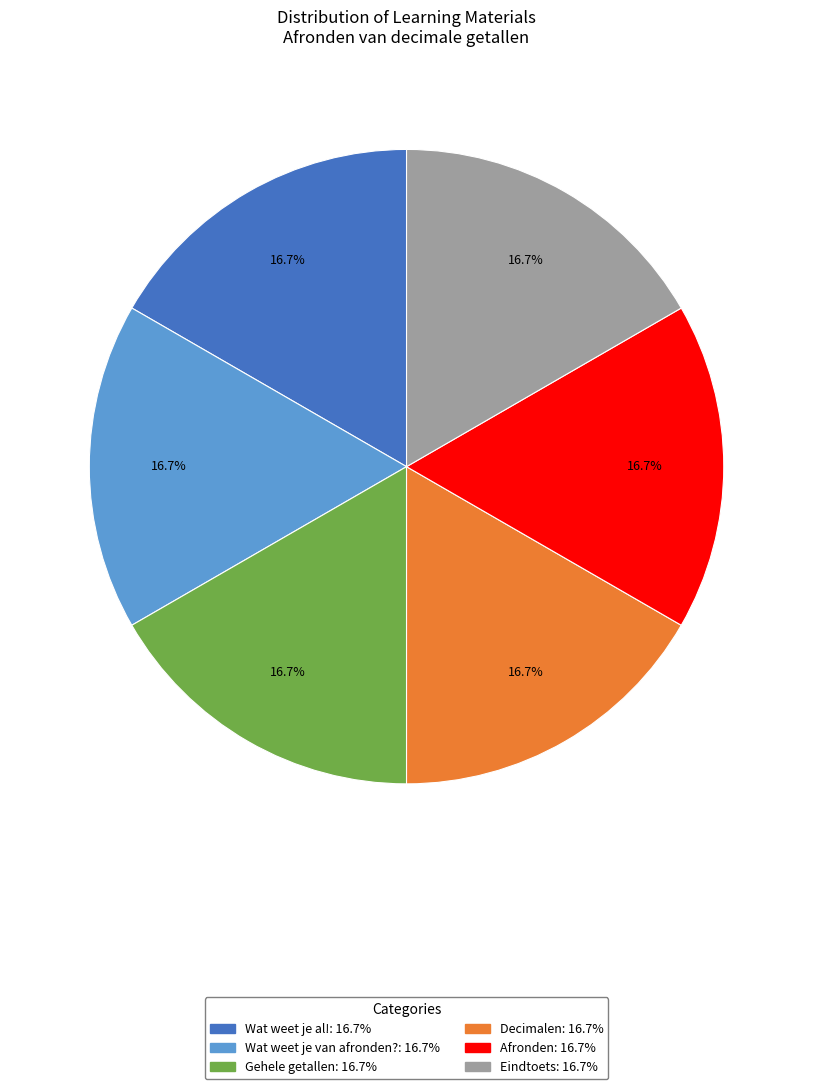

What percentage is NOT represented by Eindtoets: 16.7%?

83.3%